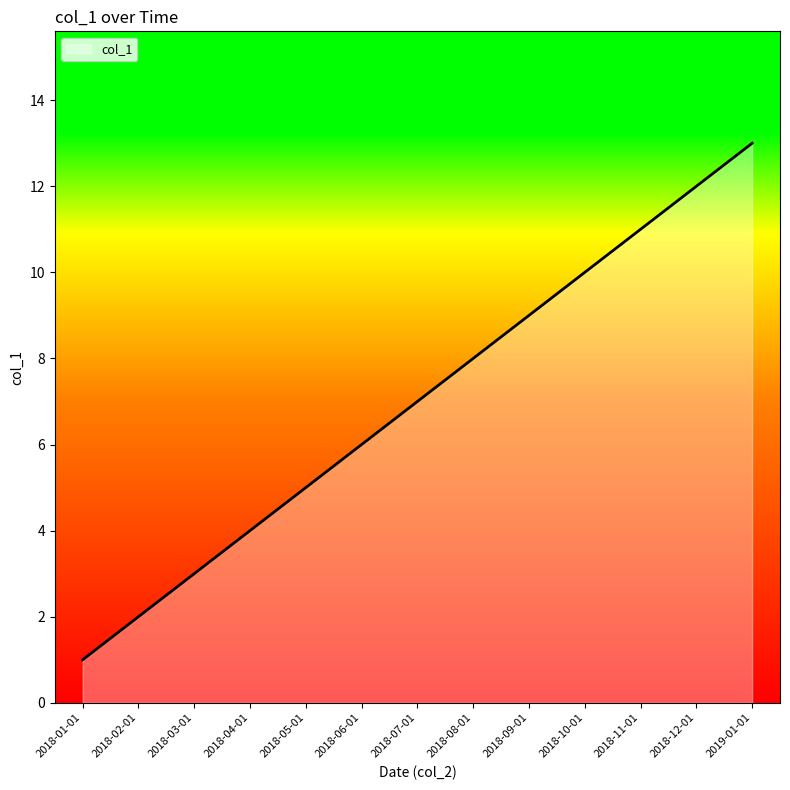

Which has a higher value, 2018-10-01 or 2018-09-01?

2018-10-01